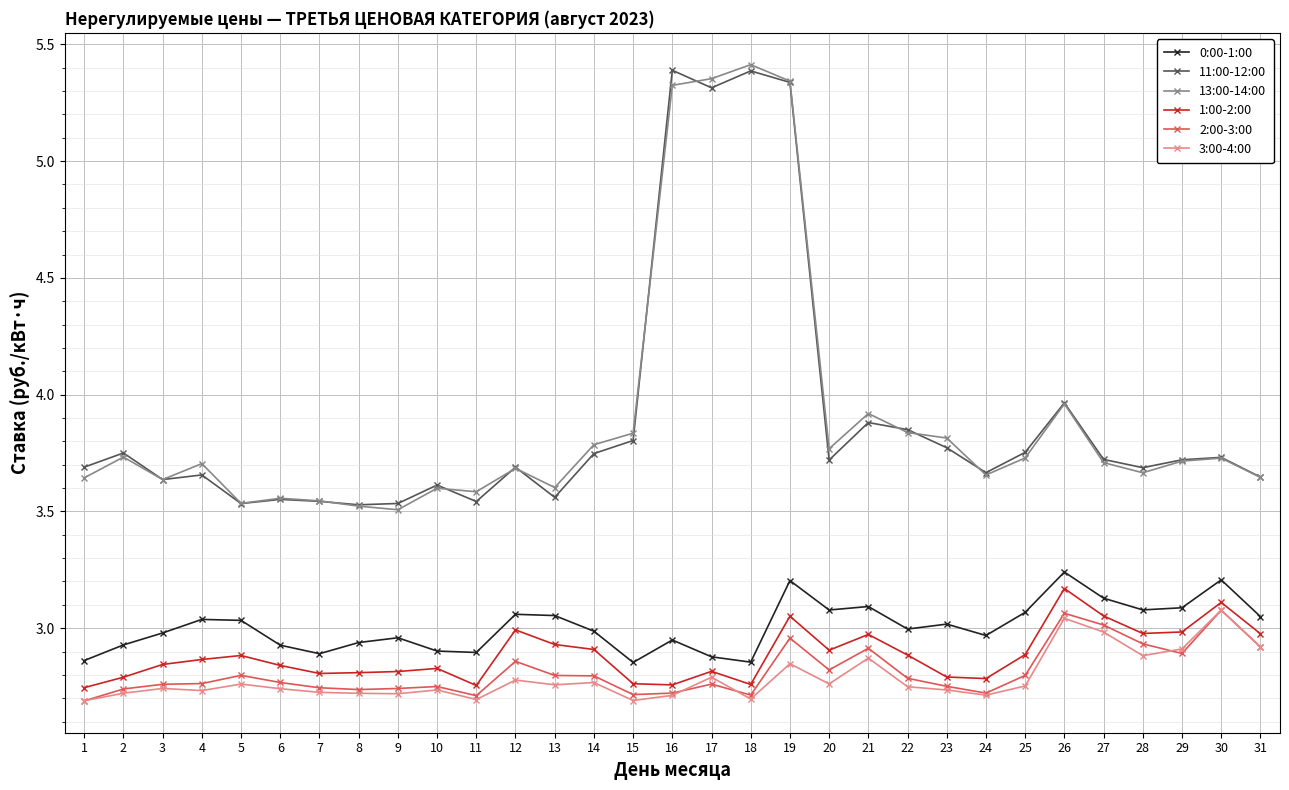

Between 1 and 12, which series saw the biggest shift?

1:00-2:00